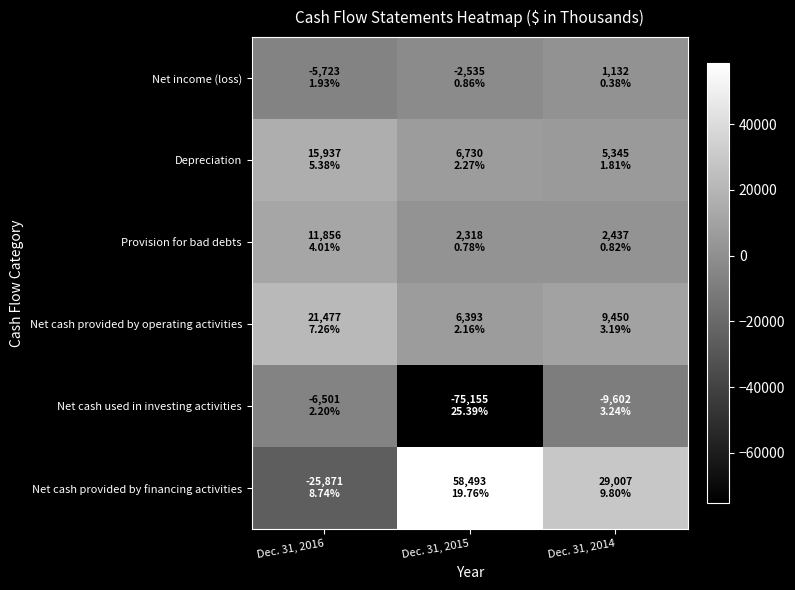

Reading left to right, list all the values displayed in this chart.

Net income (loss): Dec. 31, 2016=-5723	Dec. 31, 2015=-2535	Dec. 31, 2014=1132
Depreciation: Dec. 31, 2016=15937	Dec. 31, 2015=6730	Dec. 31, 2014=5345
Provision for bad debts: Dec. 31, 2016=11856	Dec. 31, 2015=2318	Dec. 31, 2014=2437
Net cash provided by operating activities: Dec. 31, 2016=21477	Dec. 31, 2015=6393	Dec. 31, 2014=9450
Net cash used in investing activities: Dec. 31, 2016=-6501	Dec. 31, 2015=-75155	Dec. 31, 2014=-9602
Net cash provided by financing activities: Dec. 31, 2016=-25871	Dec. 31, 2015=58493	Dec. 31, 2014=29007